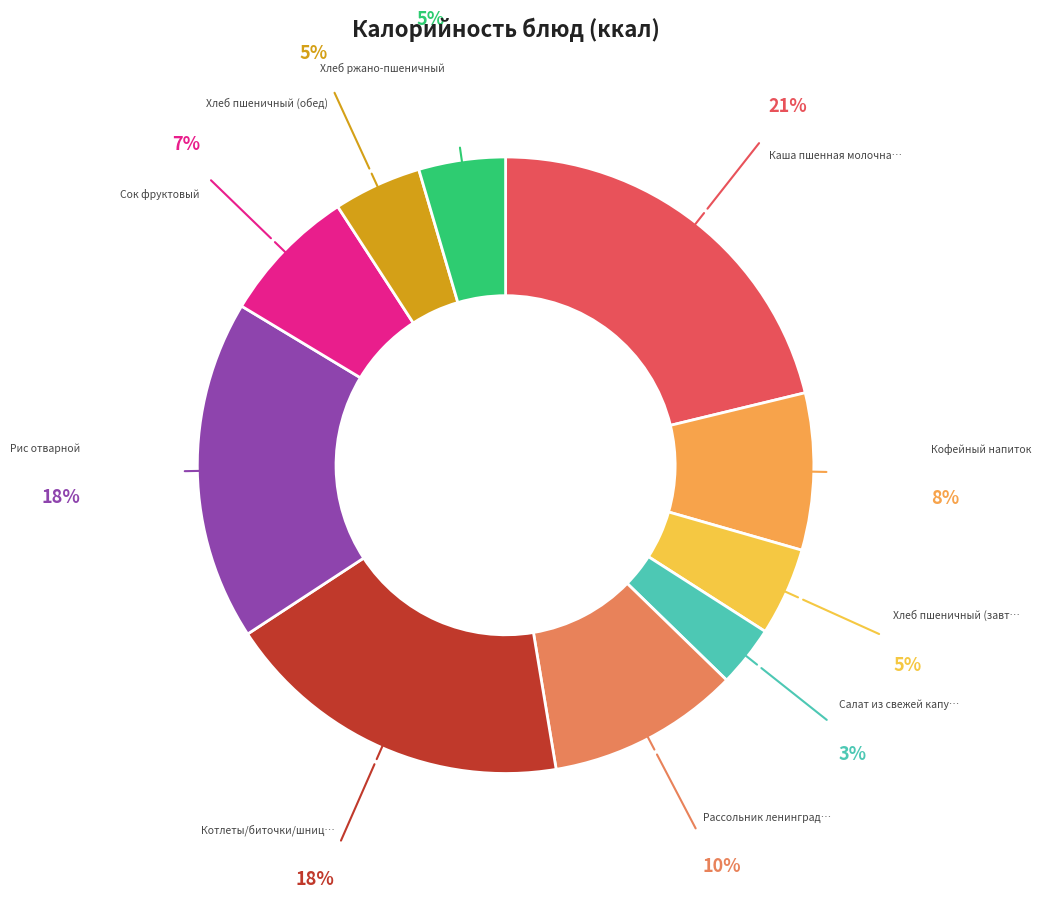

How many segments does this pie chart have?

10